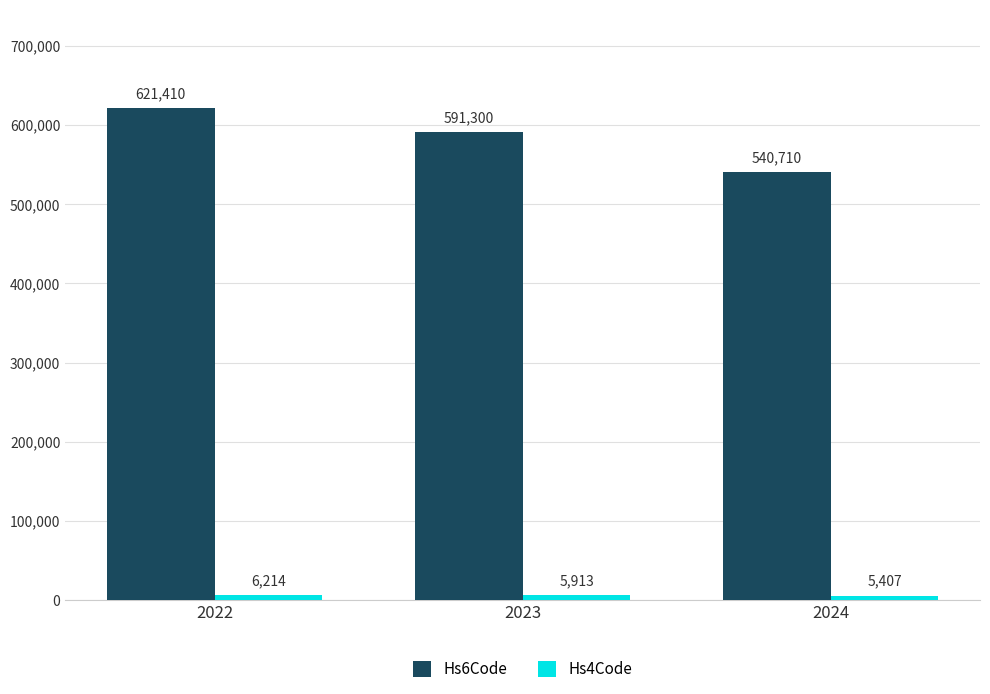

What is the sum of the Hs6Code values at 2024 and 2022?

1162120.0